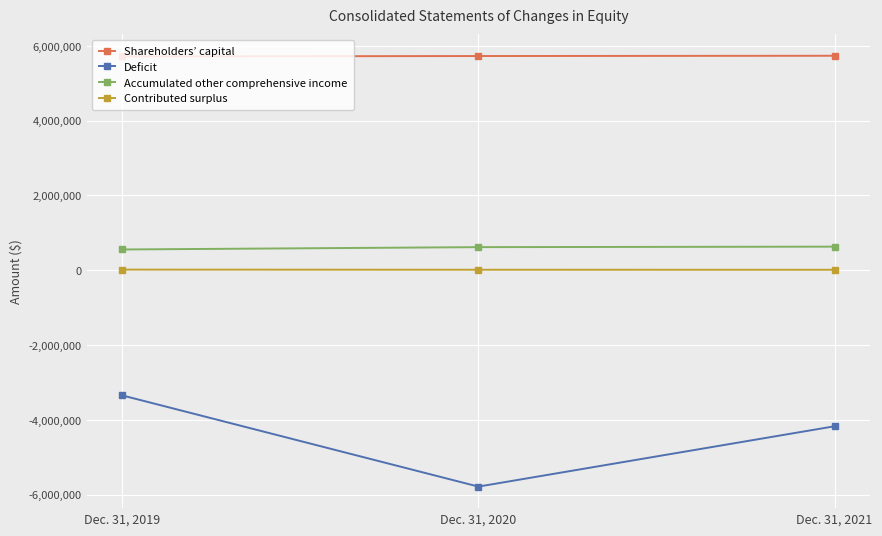

What is the sum of the Deficit values at Dec. 31, 2021 and Dec. 31, 2020?

-9955452